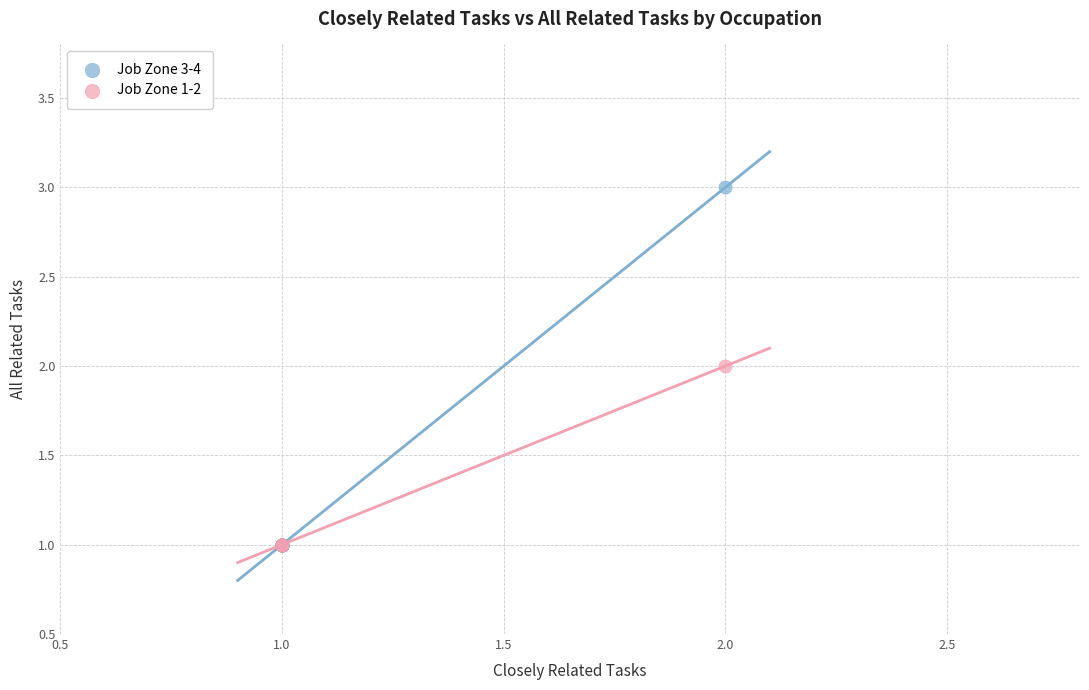

What are all the series names shown in the legend?

Job Zone 3-4, Job Zone 1-2